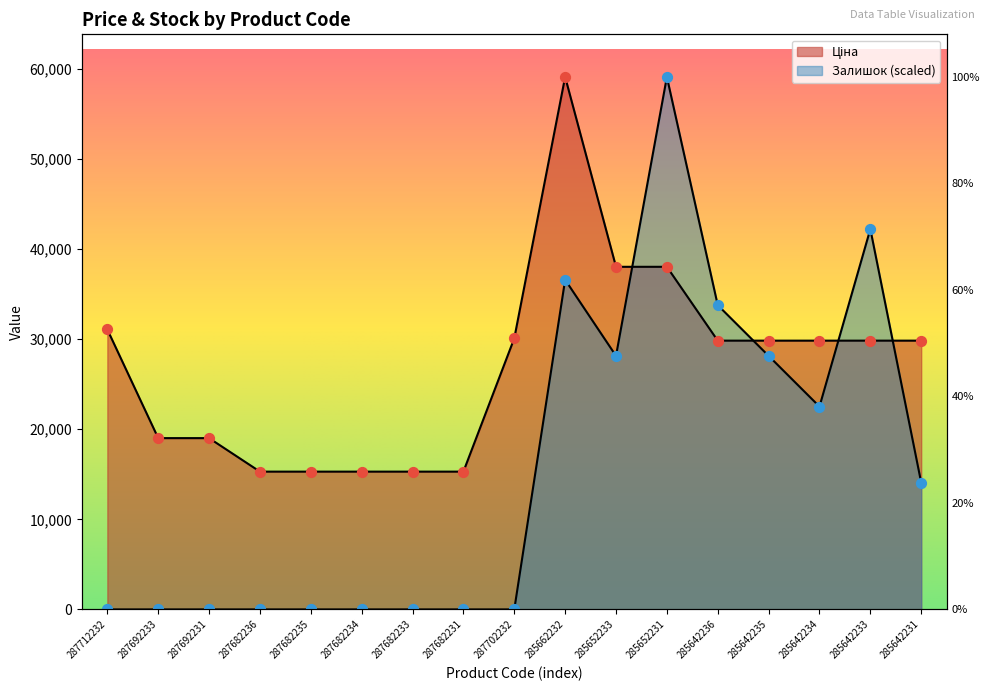

Which series reaches the minimum Y coordinate?

Залишок